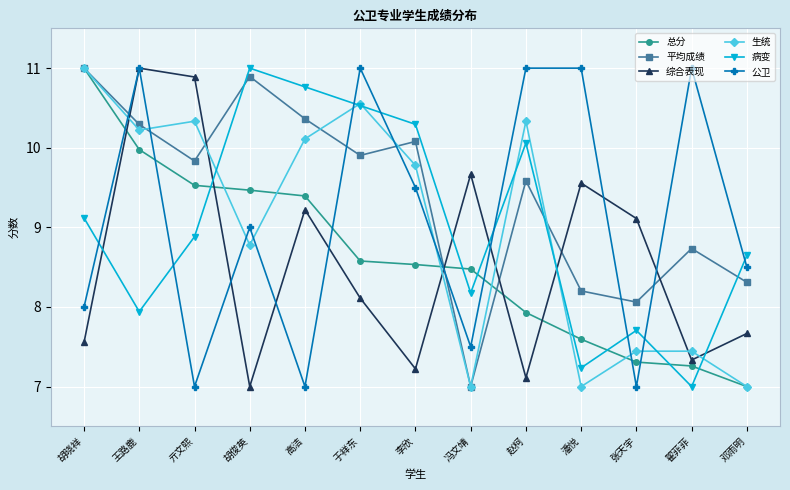

How many intersections are there between 病变 and 公卫?

8